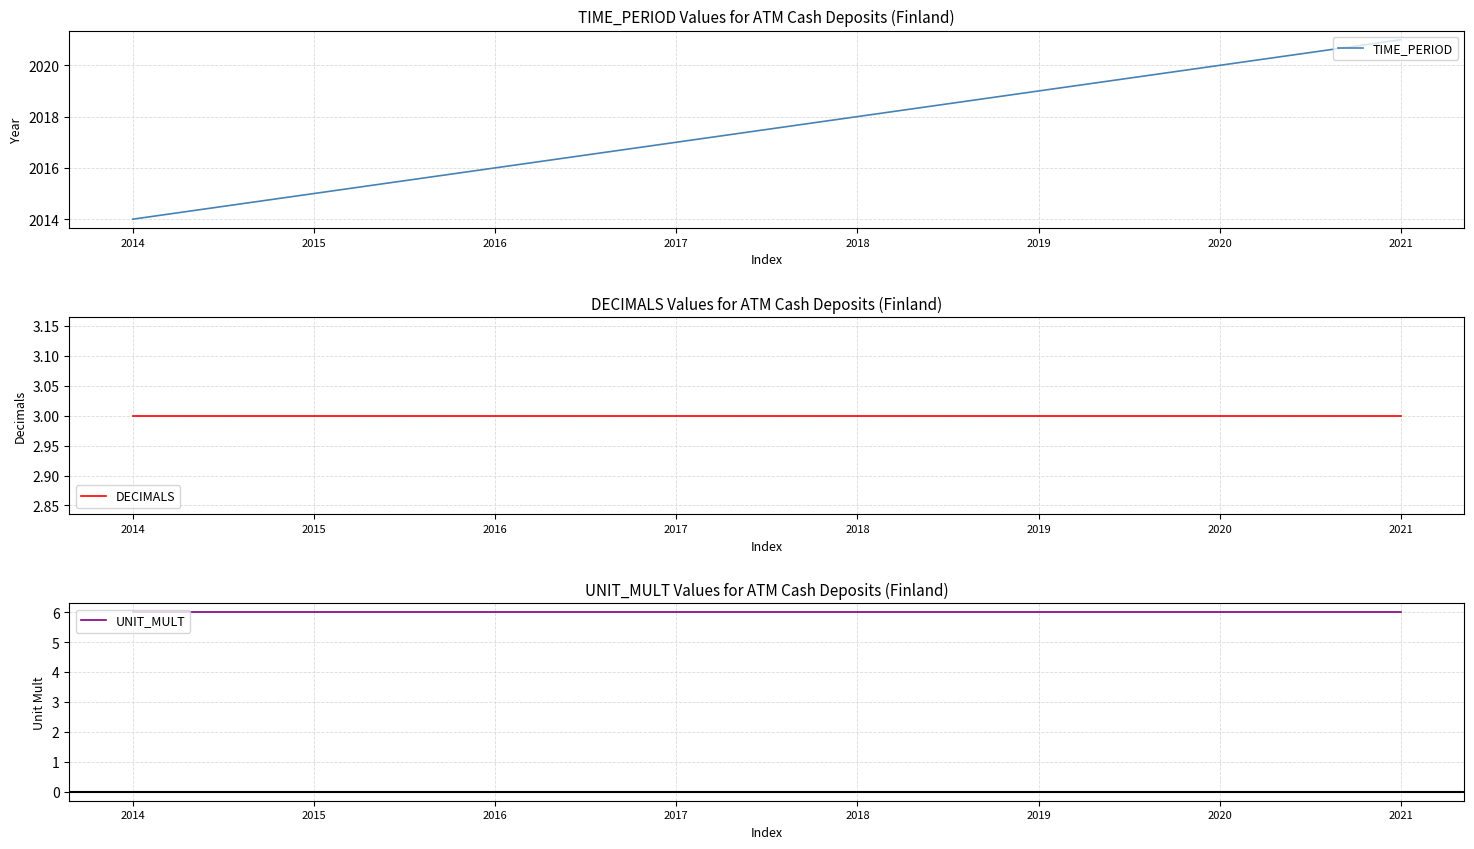

Which has a higher value, 2020 or 2018?

2020